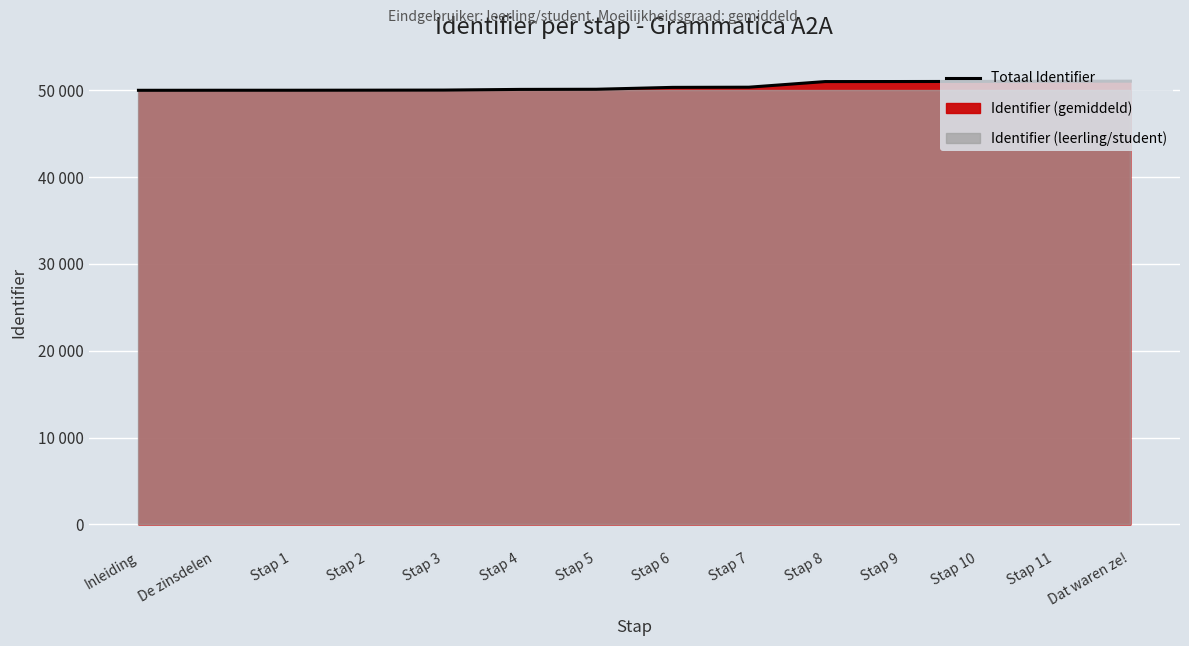

List the labels in order of value, smallest first.

Inleiding, De zinsdelen, Stap 1, Stap 2, Stap 3, Stap 4, Stap 5, Stap 6, Stap 7, Stap 8, Stap 9, Stap 10, Stap 11, Dat waren ze!